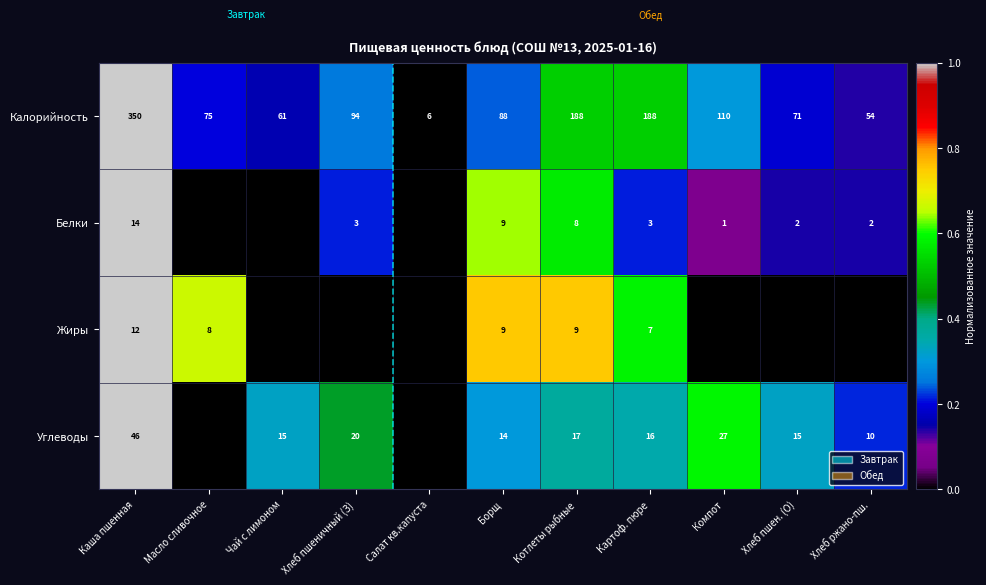

What is the sum of the Углеводы values at Хлеб ржано-пш. and Каша пшенная?

56